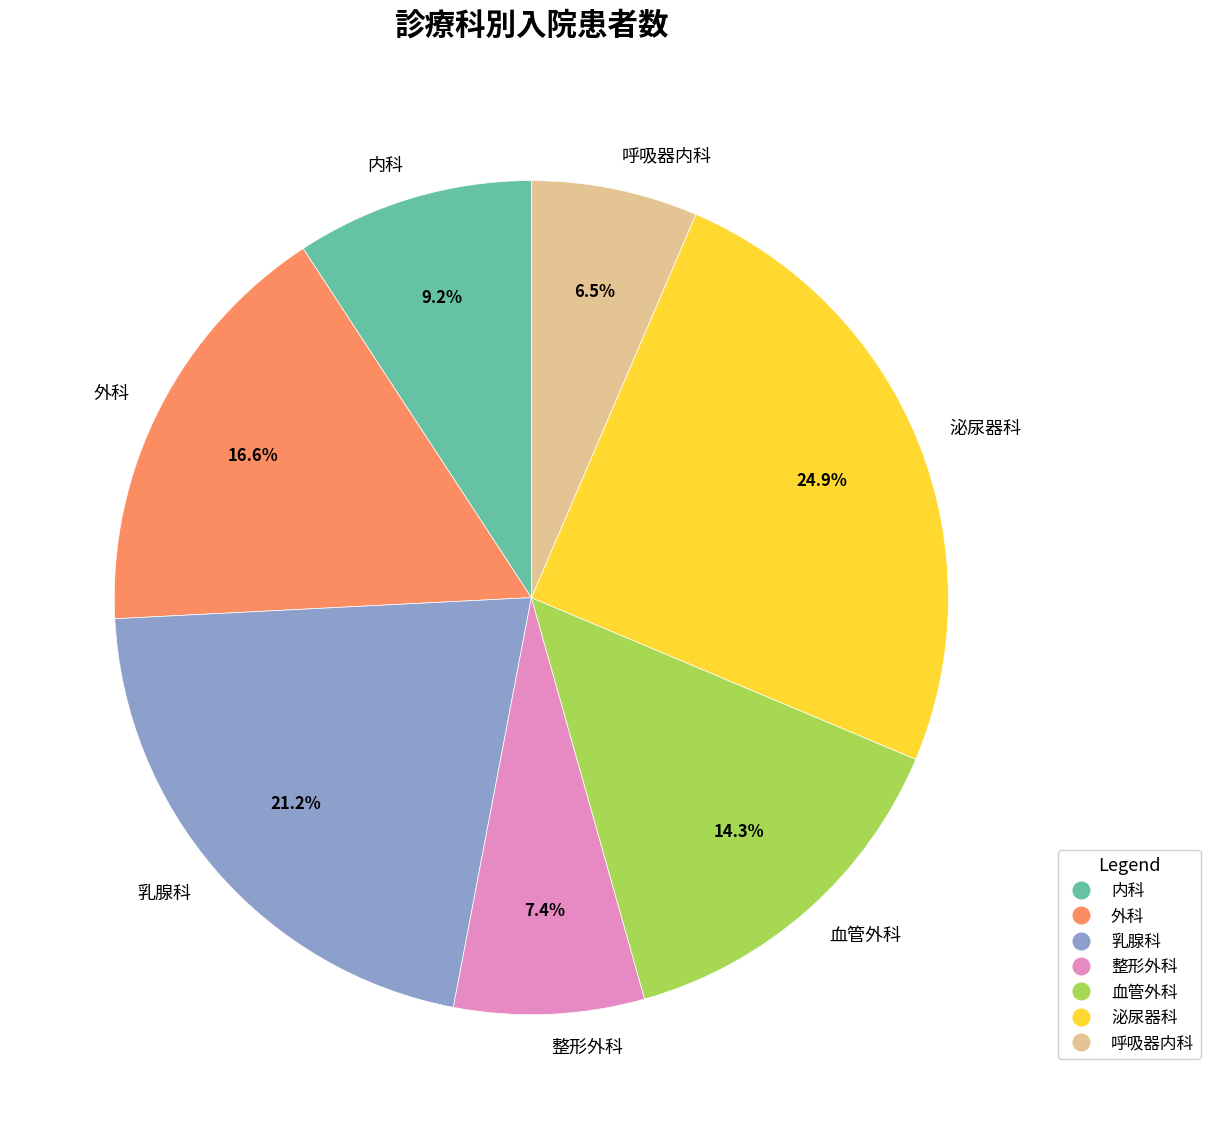

Is there any slice that represents more than half of the pie?

No